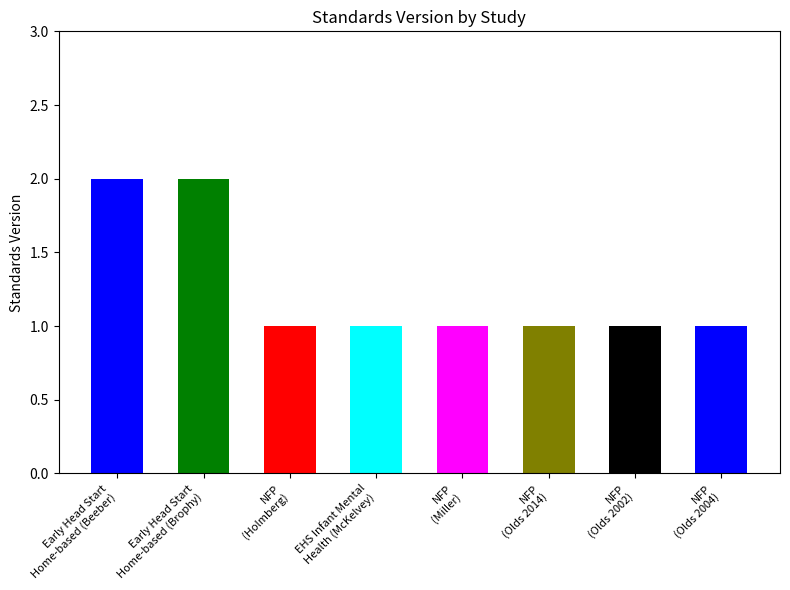

What is the sum of all values?

10